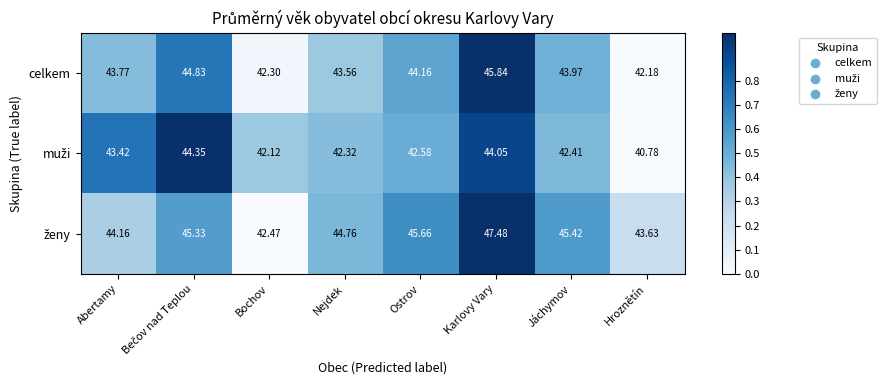

Which category has the lowest value across all series?

Hroznětín